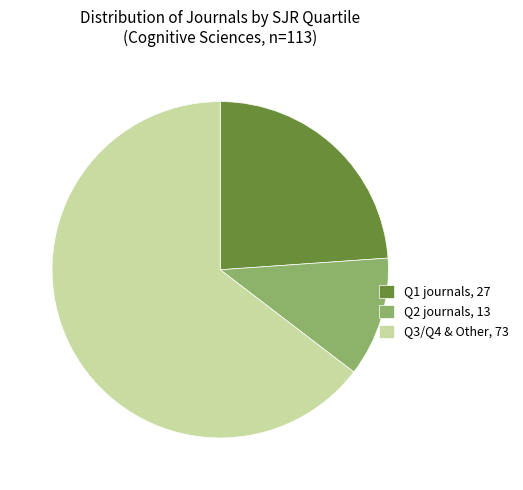

Approximately how many times larger is the value at Q3/Q4 & Other, 73 compared to Q2 journals, 13?

5.6